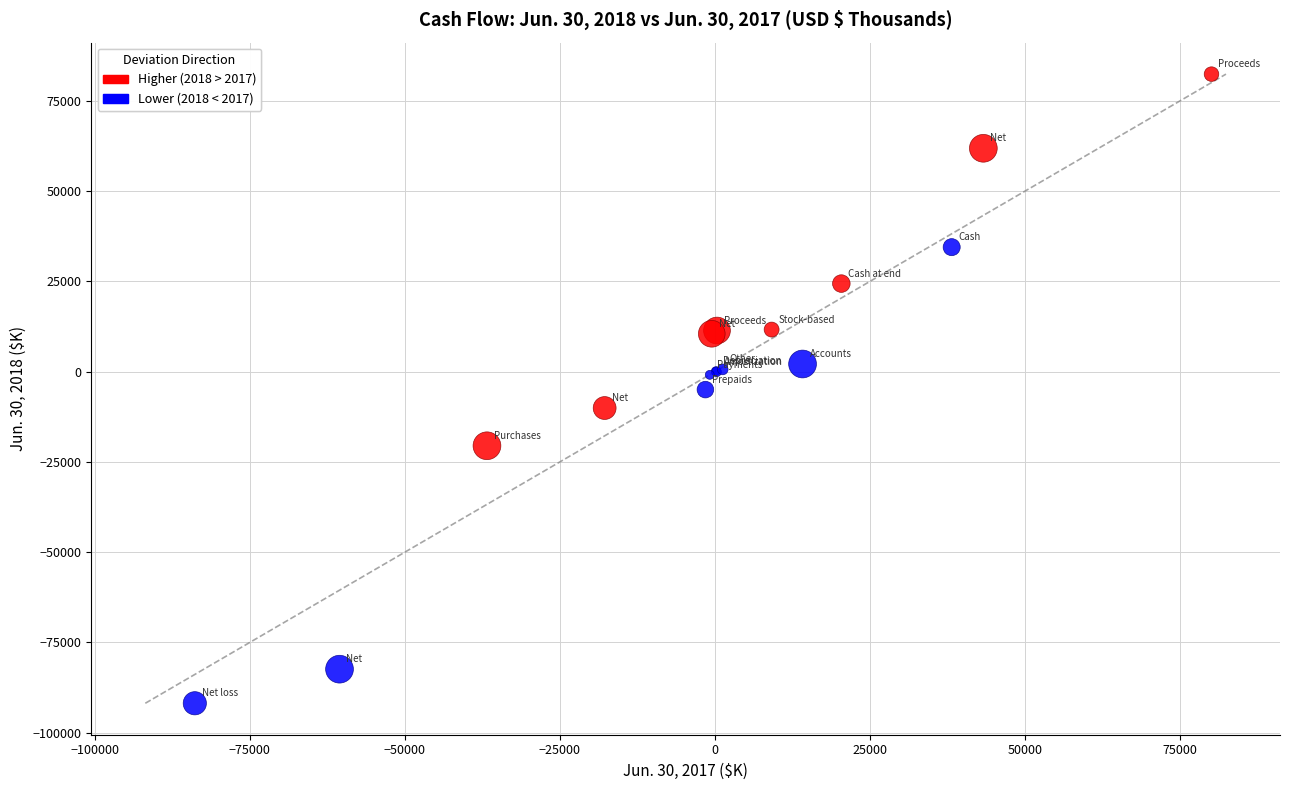

Which series contains the highest Y value?

Higher (2018 > 2017)